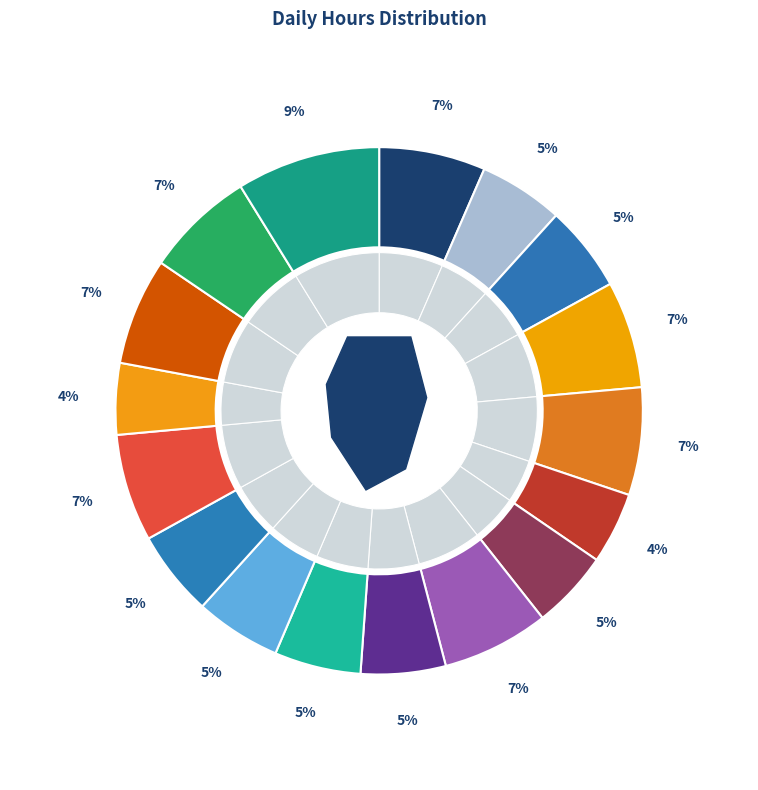

To the nearest percent, what portion does Day 8 represent?

5%